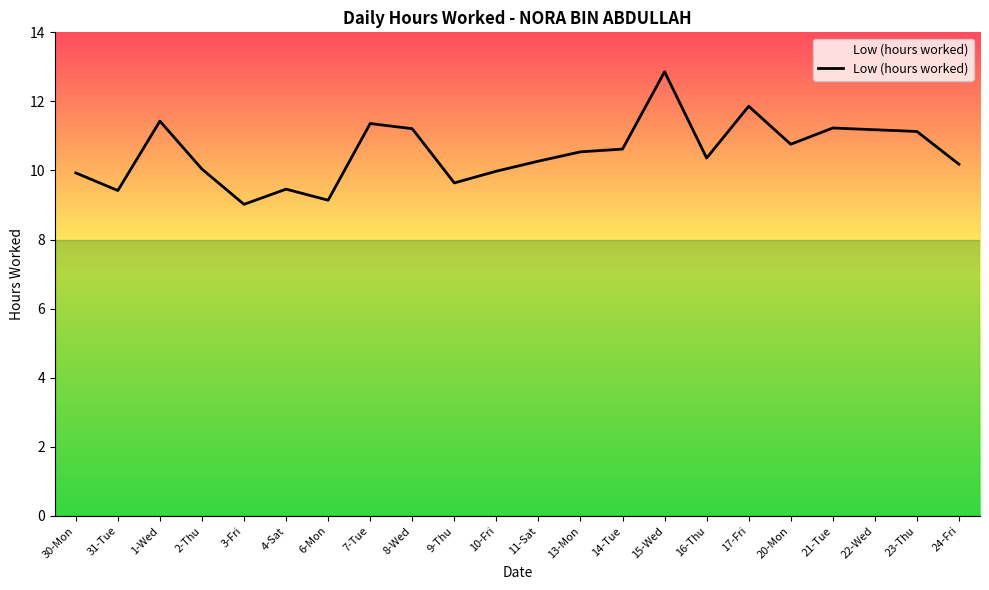

What is the smallest value displayed?

9.0